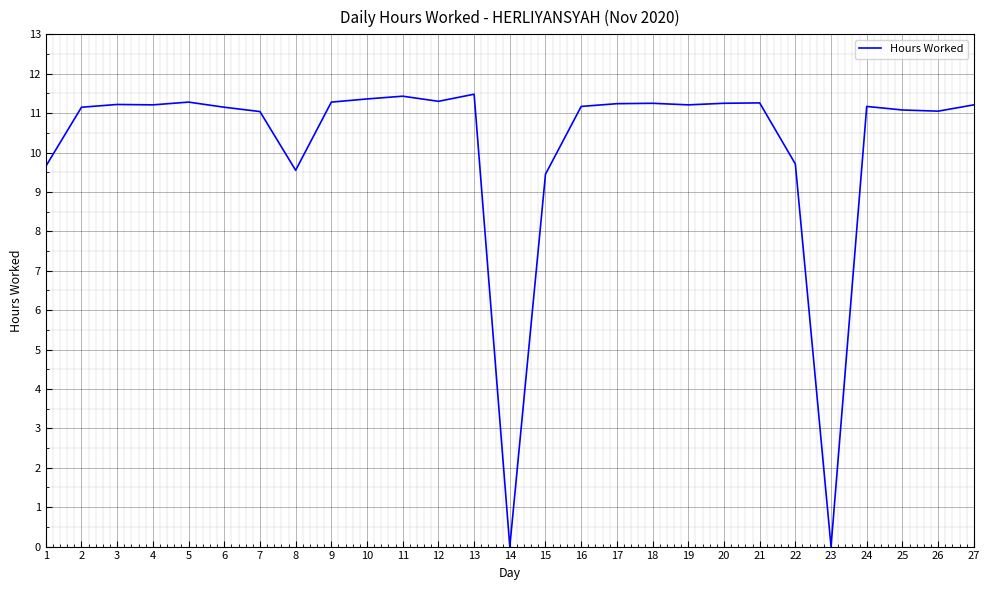

Between 15 and 21, which is larger?

21